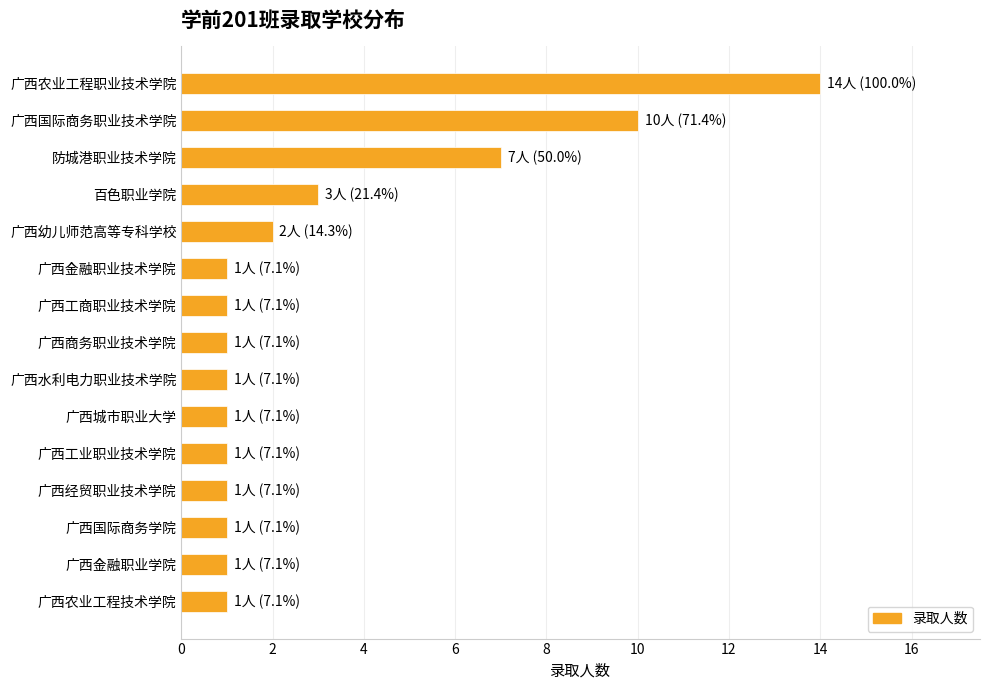

Reading top to bottom, extract all data points from this chart.

广西农业工程职业技术学院=14	广西国际商务职业技术学院=10	防城港职业技术学院=7	百色职业学院=3	广西幼儿师范高等专科学校=2	广西金融职业技术学院=1	广西工商职业技术学院=1	广西商务职业技术学院=1	广西水利电力职业技术学院=1	广西城市职业大学=1	广西工业职业技术学院=1	广西经贸职业技术学院=1	广西国际商务学院=1	广西金融职业学院=1	广西农业工程技术学院=1